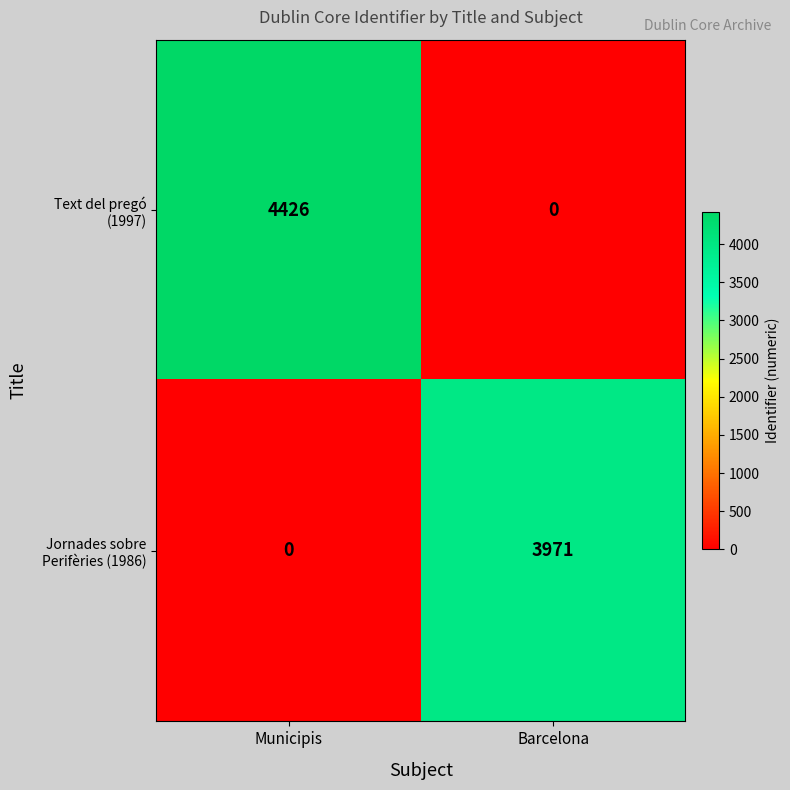

At which category does the chart reach its peak across all series?

Municipis